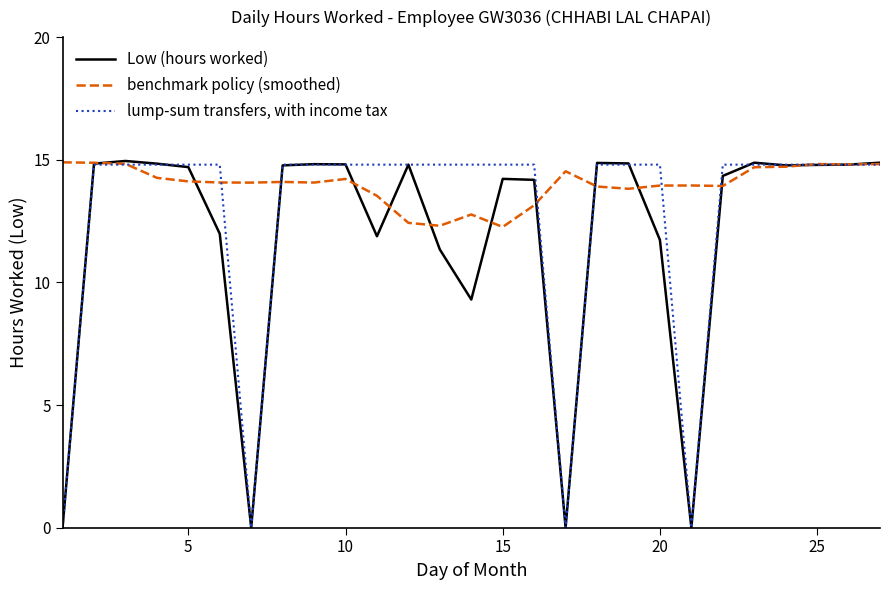

List the series in order of their overall mean, highest first.

benchmark policy (smoothed), lump-sum transfers, with income tax, Low (hours worked)